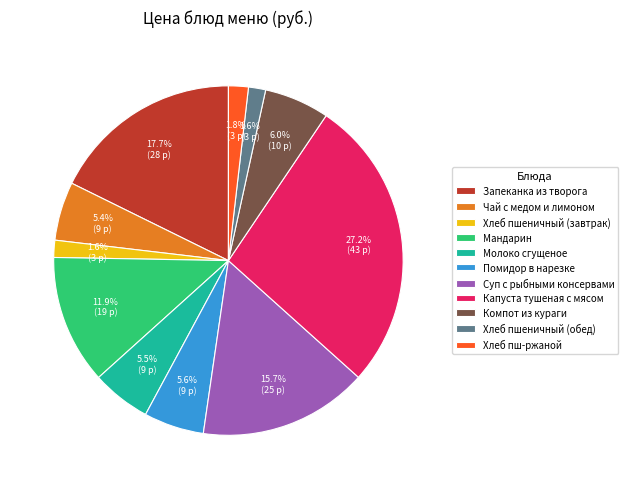

What percentage is the Хлеб пшеничный (завтрак) slice, to the nearest percent?

2%